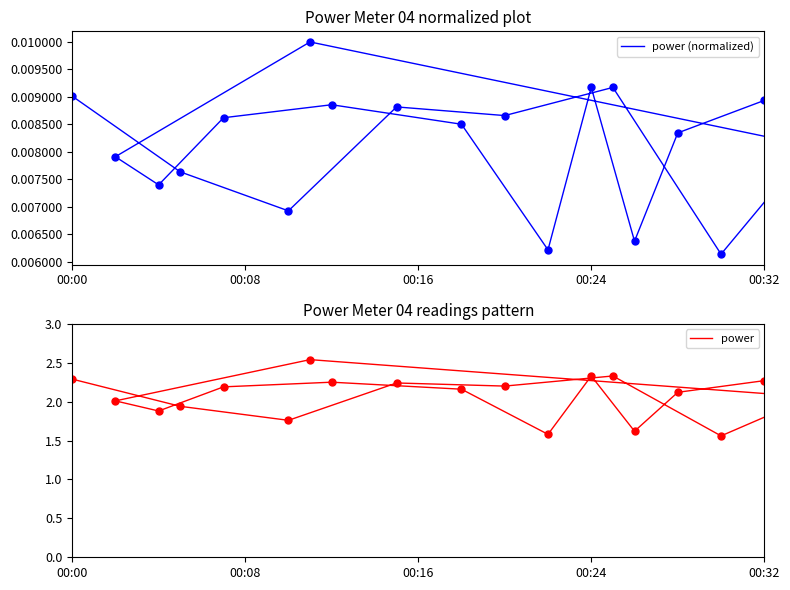

What position from the right is 00:24?

4